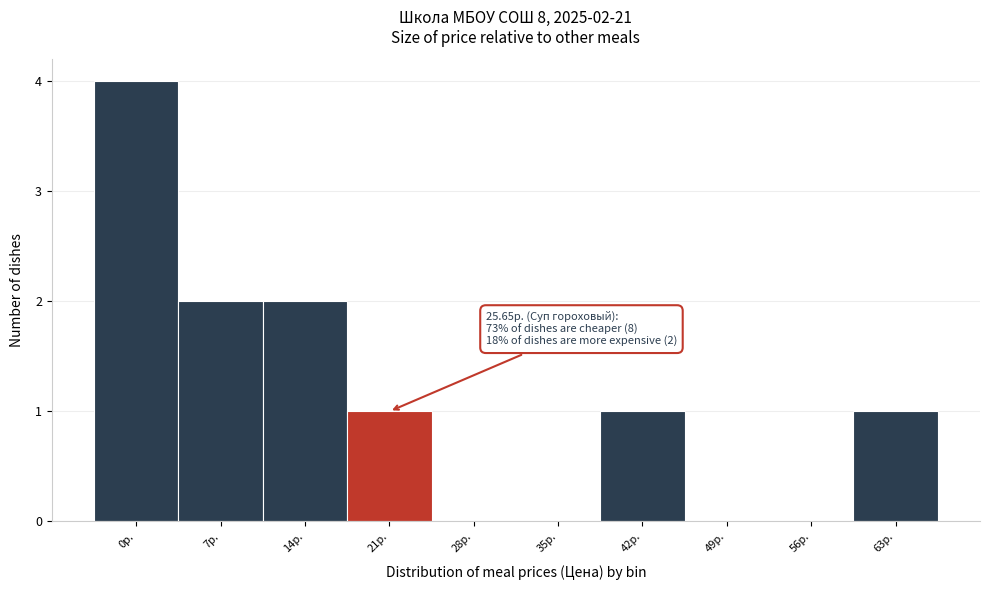

Reading left to right, list all the values displayed in this chart.

0р.=4	7р.=2	14р.=2	21р.=1	28р.=0	35р.=0	42р.=1	49р.=0	56р.=0	63р.=1